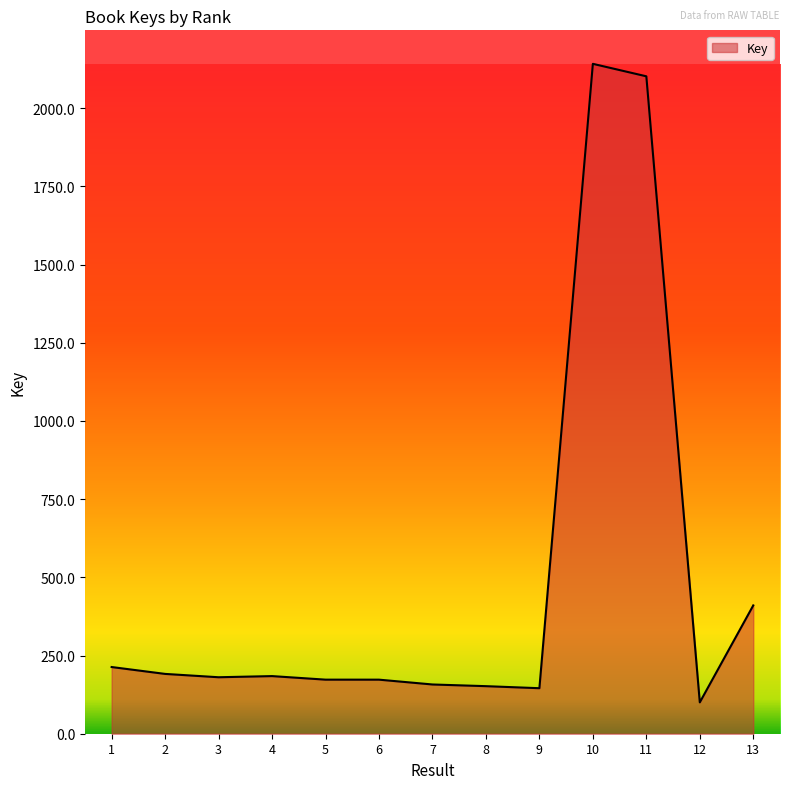

Is this an area chart (filled region under the line)?

Yes